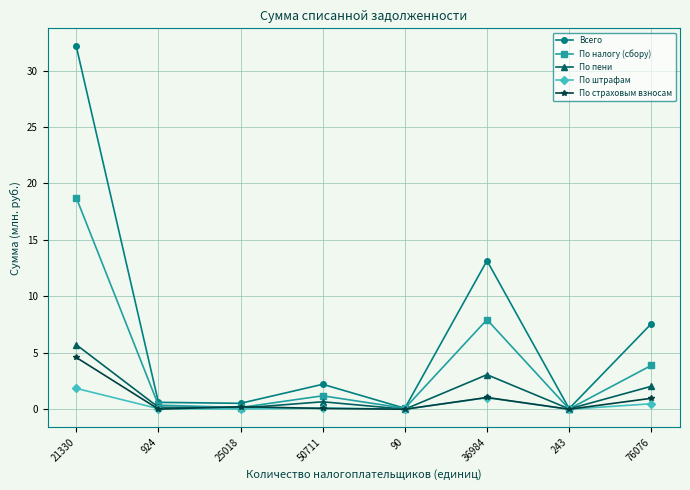

Which series has the largest range (max minus min)?

Всего